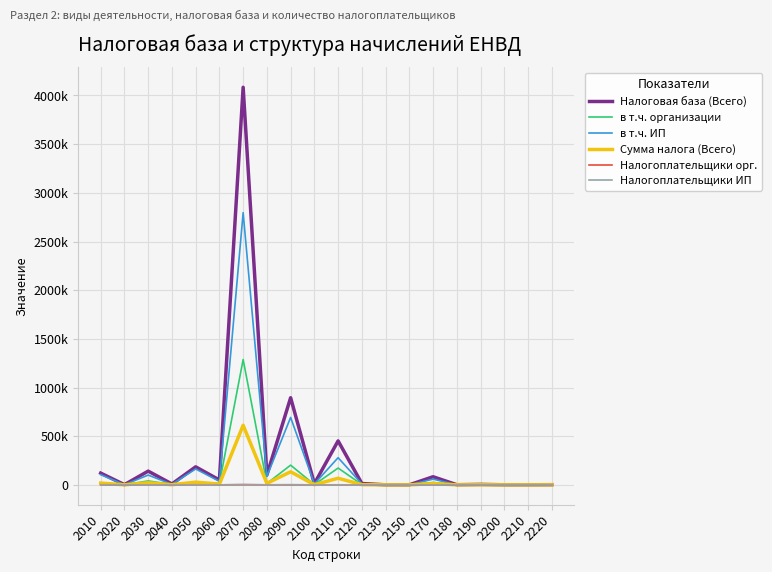

True or false: Налогоплательщики орг. and в т.ч. ИП cross at least once.

False